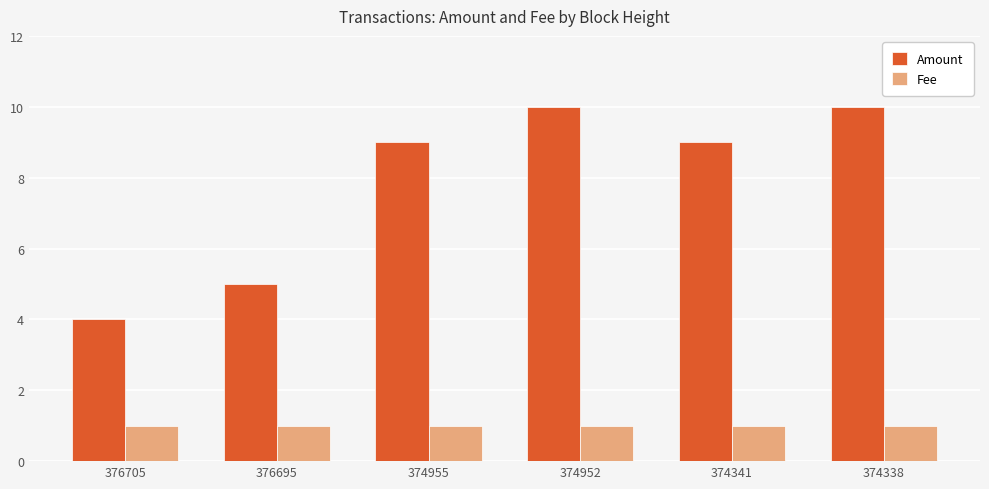

What is the greatest value displayed?

10